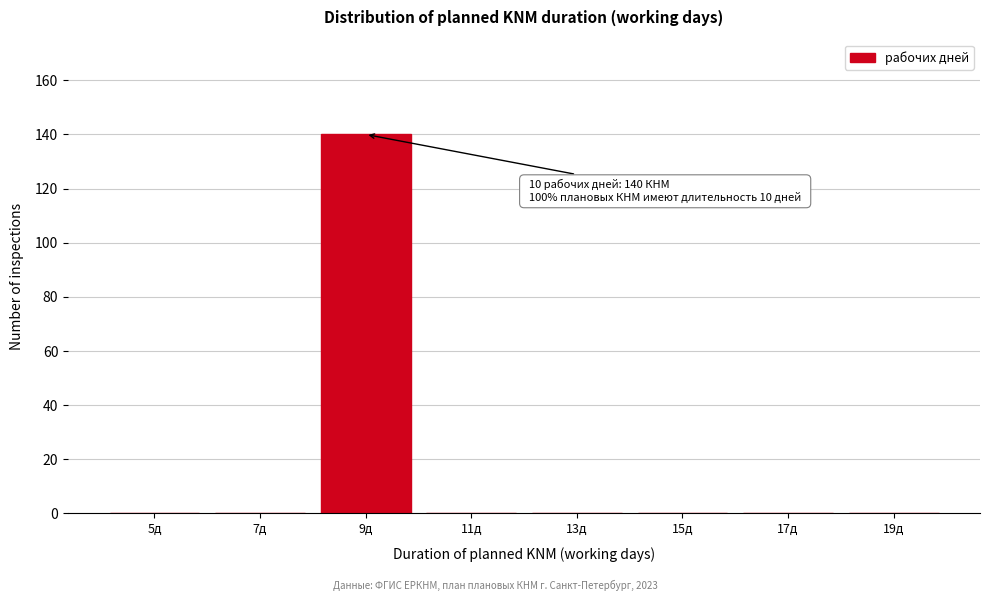

Reading left to right, list all the values displayed in this chart.

5д=0	7д=0	9д=140	11д=0	13д=0	15д=0	17д=0	19д=0